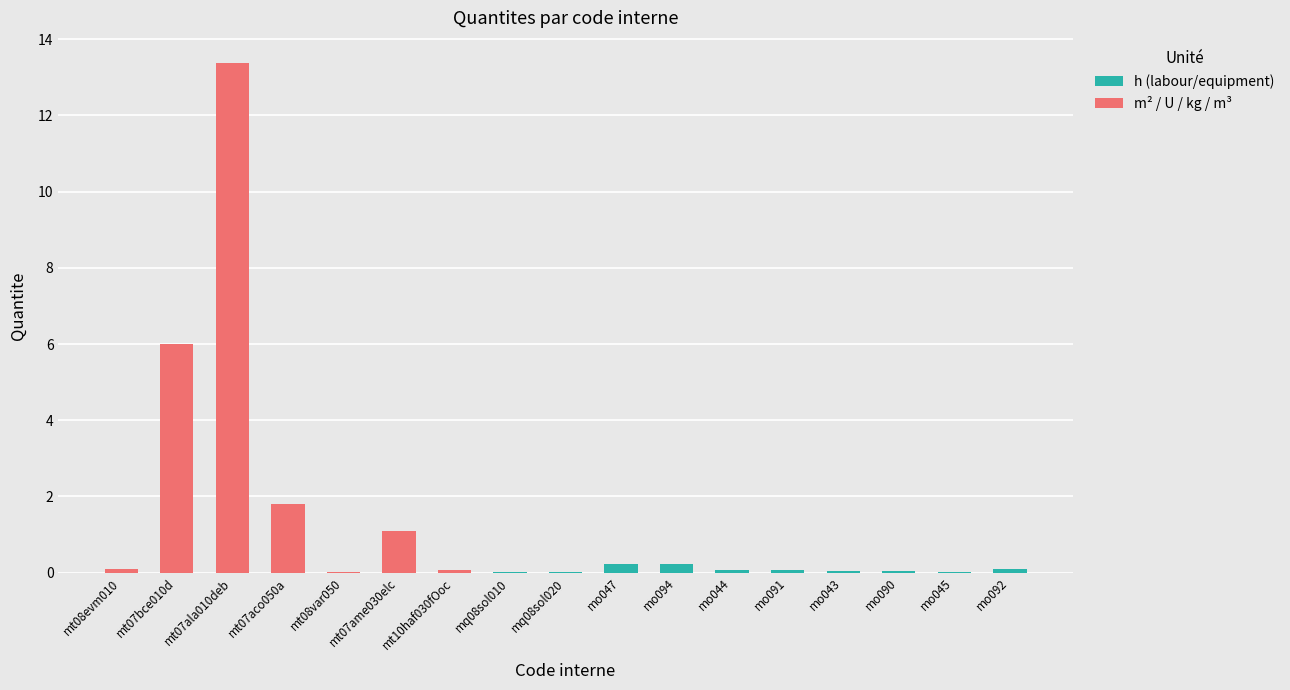

What is the sum of all h (labour/equipment) values?

0.8